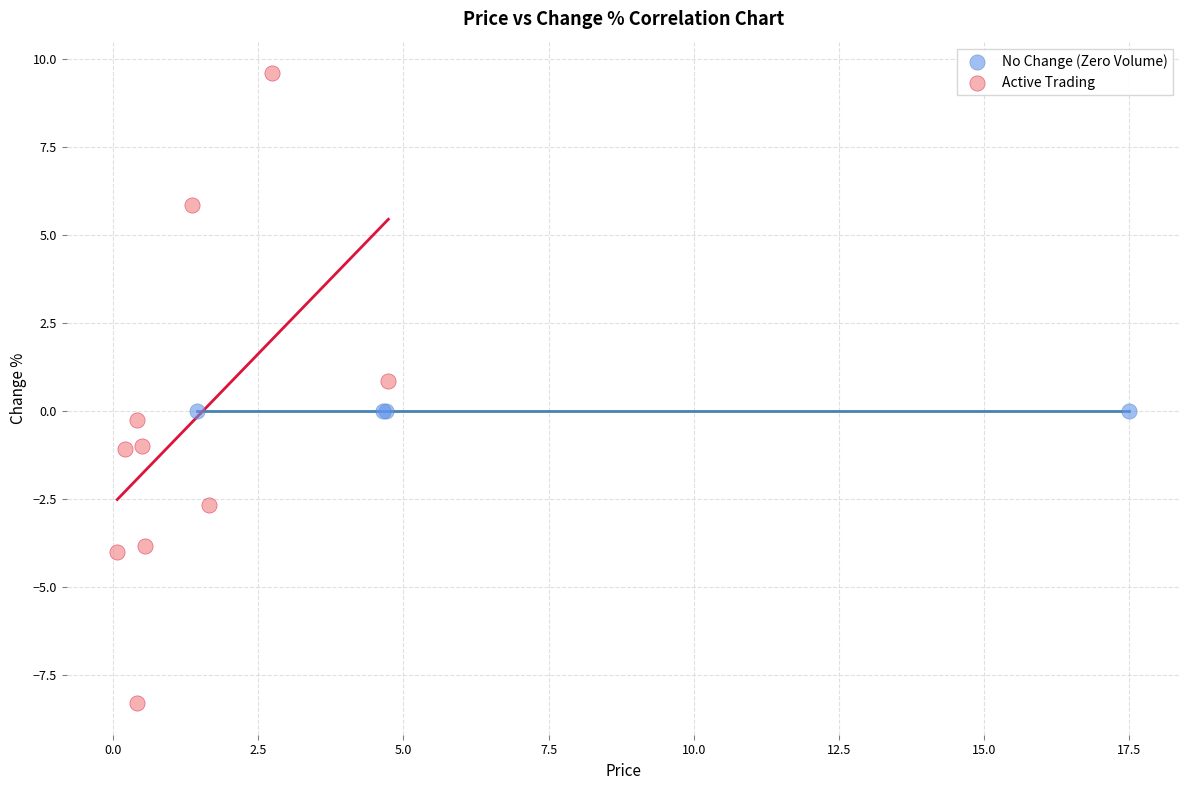

Which series reaches the minimum Y coordinate?

Active Trading